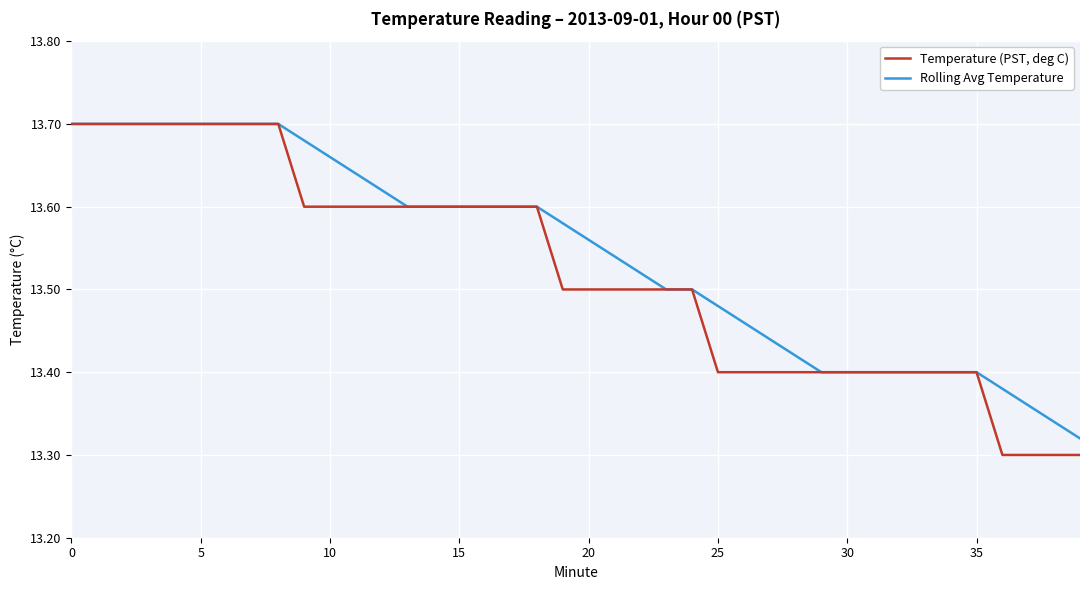

Which series has the largest range (max minus min)?

Temperature (PST, deg C)